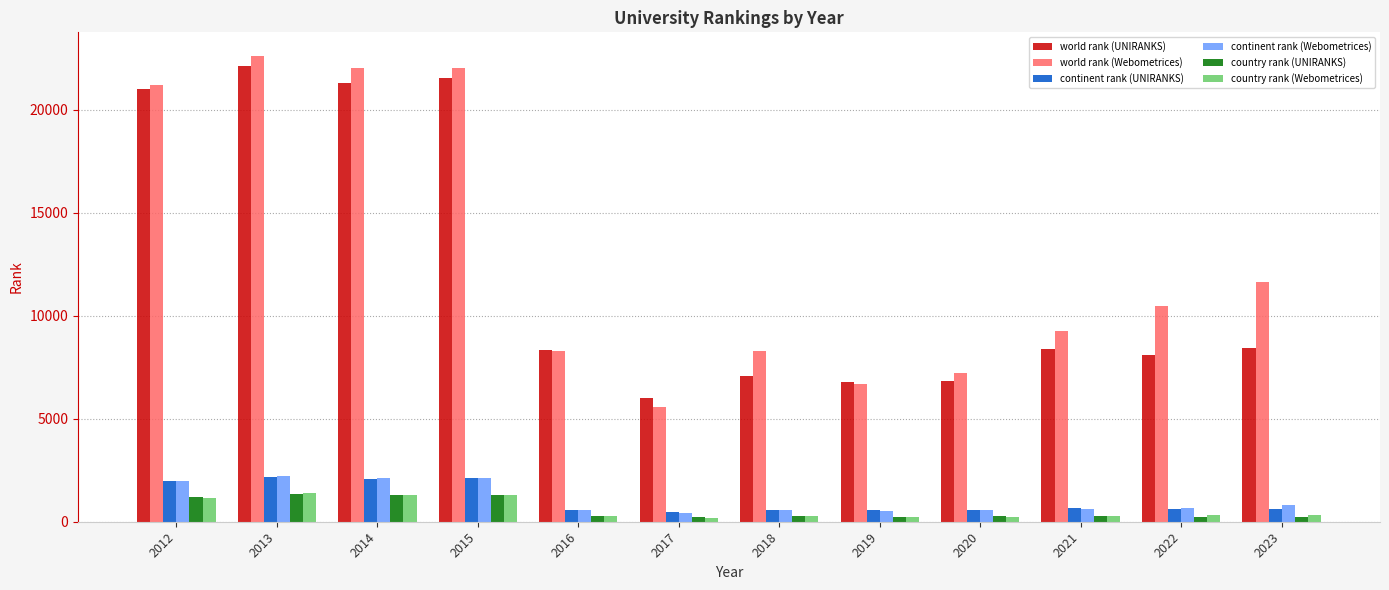

Which category has the lowest value in the world rank (Webometrices) series?

2017